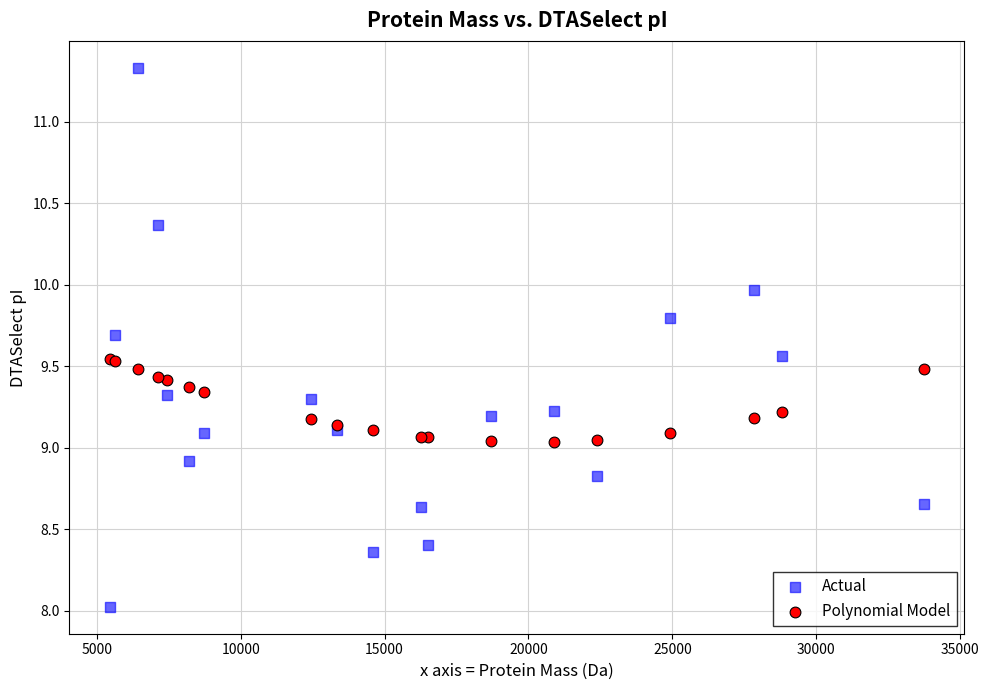

What is the X range (max minus min) for the scatter plot?

28269.7